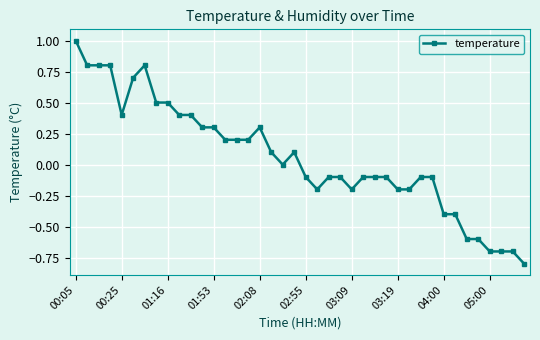

What is the sum of all values?

2.3